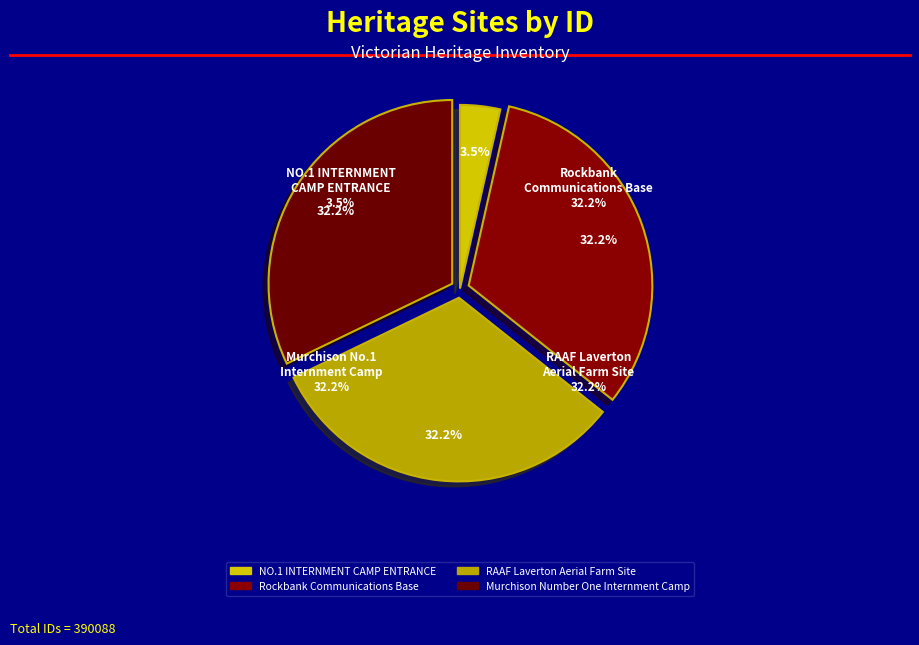

To the nearest percent, what percentage of the pie is RAAF Laverton Aerial Farm Site?

32%